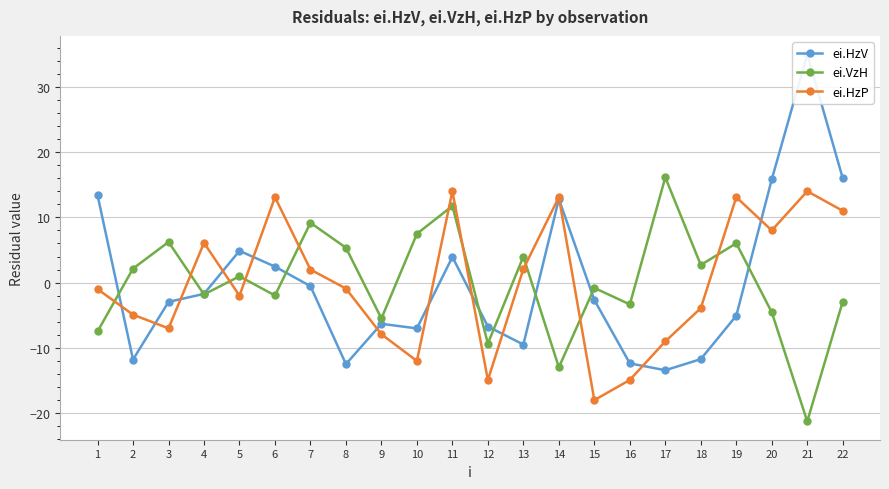

What is the lowest value of the ei.HzP series?

-18.0